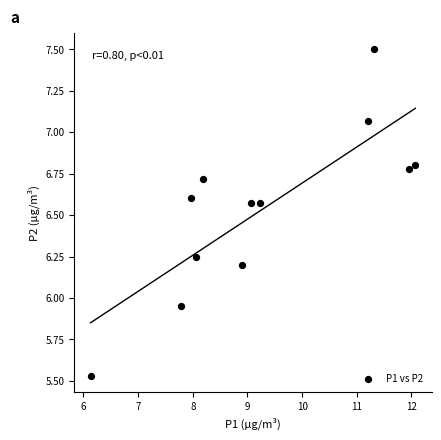

What is the average X value?

9.3